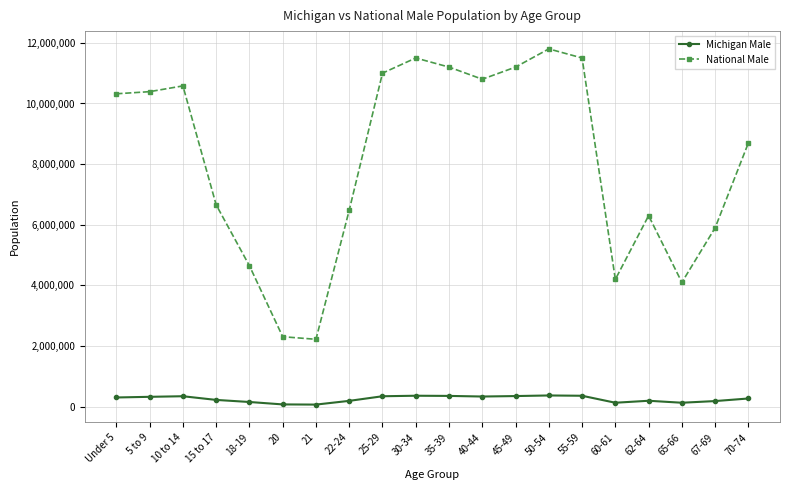

At which category does National Male reach its first local peak?

10 to 14